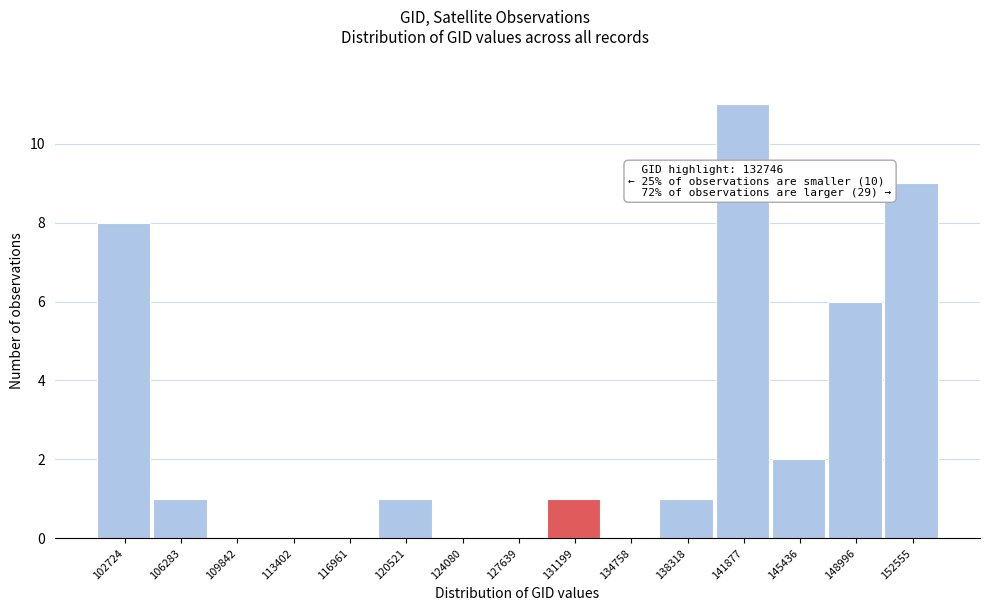

Reading left to right, what are all the values shown in this chart?

102724=8	106283=1	109842=0	113402=0	116961=0	120521=1	124080=0	127639=0	131199=1	134758=0	138318=1	141877=11	145436=2	148996=6	152555=9